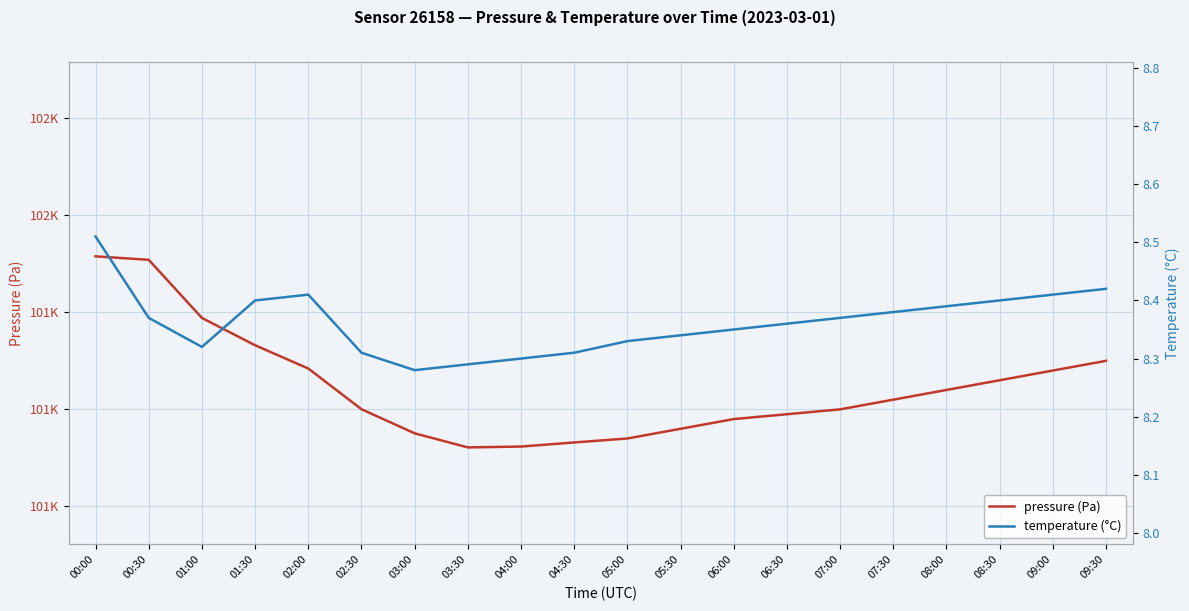

Reading left to right, list all the values displayed in this chart.

pressure (Pa): 101457.7	101454.1	101394.2	101366.1	101342.1	101300.2	101275.3	101260.8	101261.7	101265.9	101270.0	101280.0	101290.0	101295.0	101300.0	101310.0	101320.0	101330.0	101340.0	101350.0
temperature (°C): 8.5	8.4	8.3	8.4	8.4	8.3	8.3	8.3	8.3	8.3	8.3	8.3	8.3	8.4	8.4	8.4	8.4	8.4	8.4	8.4